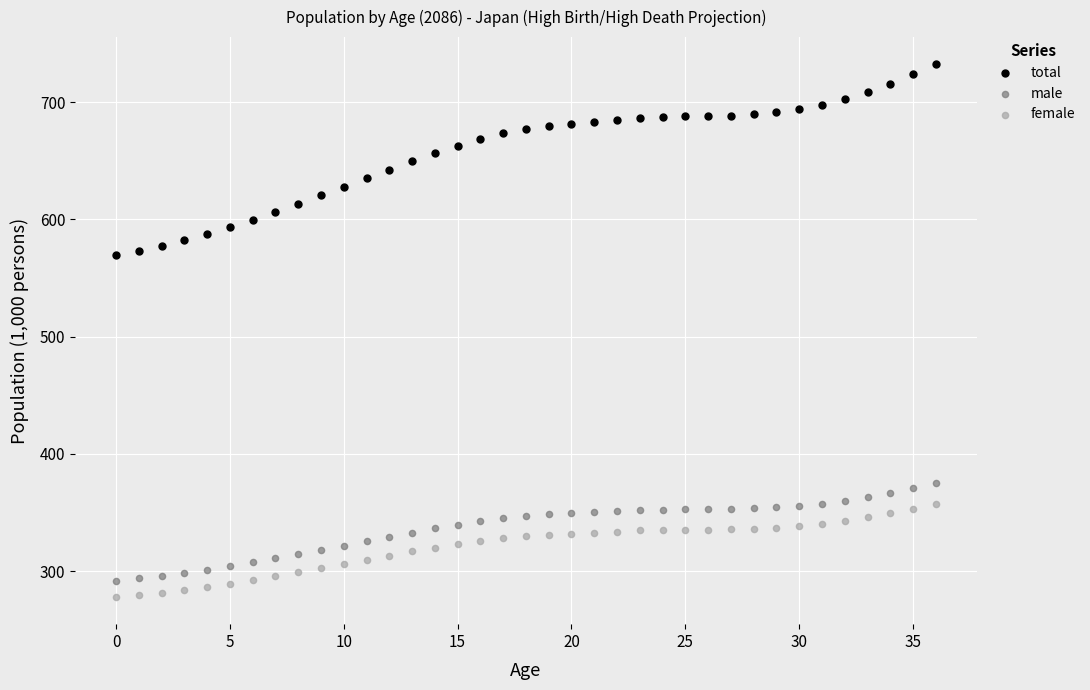

Which series has the widest spread of Y values?

total